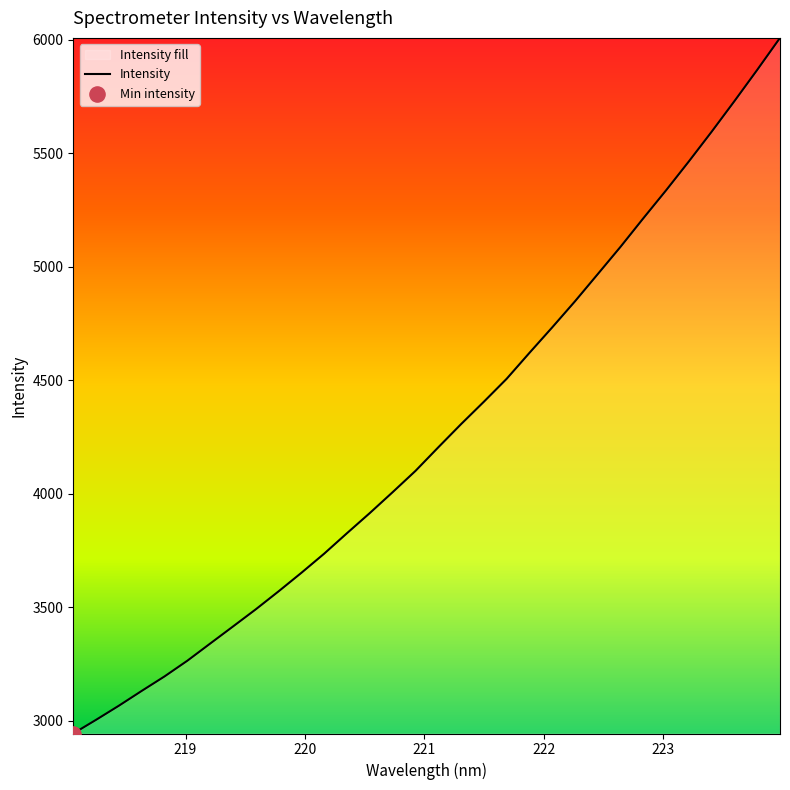

What is the difference between the maximum and minimum values?

3066.2